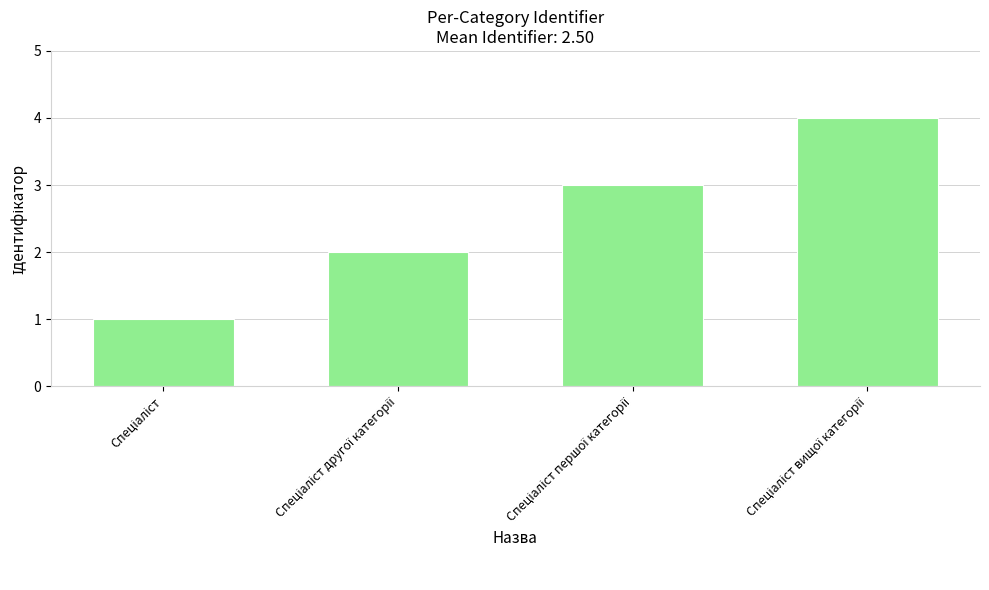

Reading left to right, extract all data points from this chart.

1	2	3	4